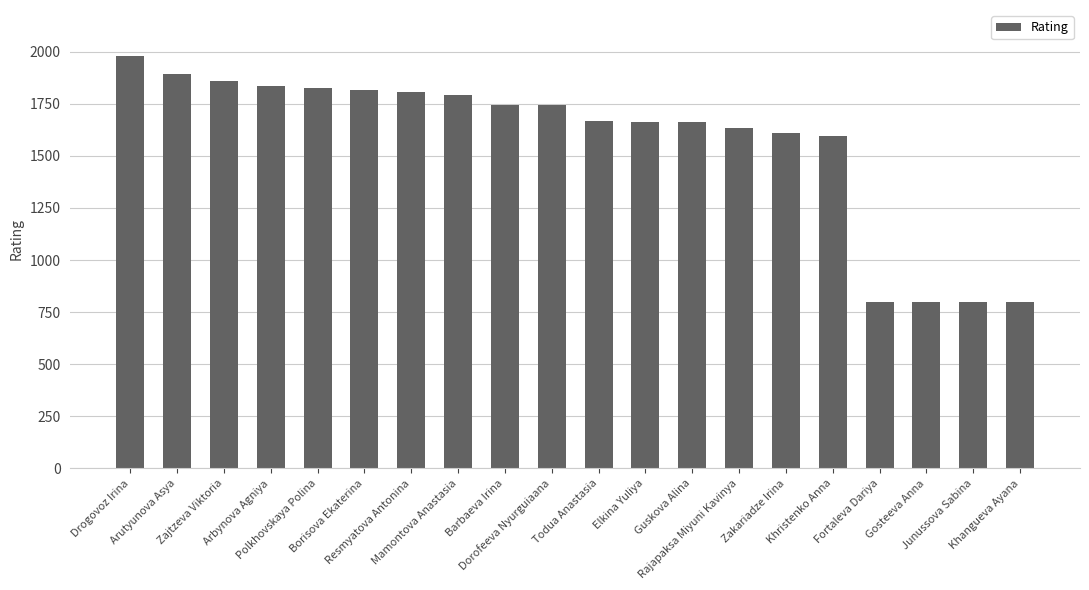

What is the value of the 12th bar from the left?

1663